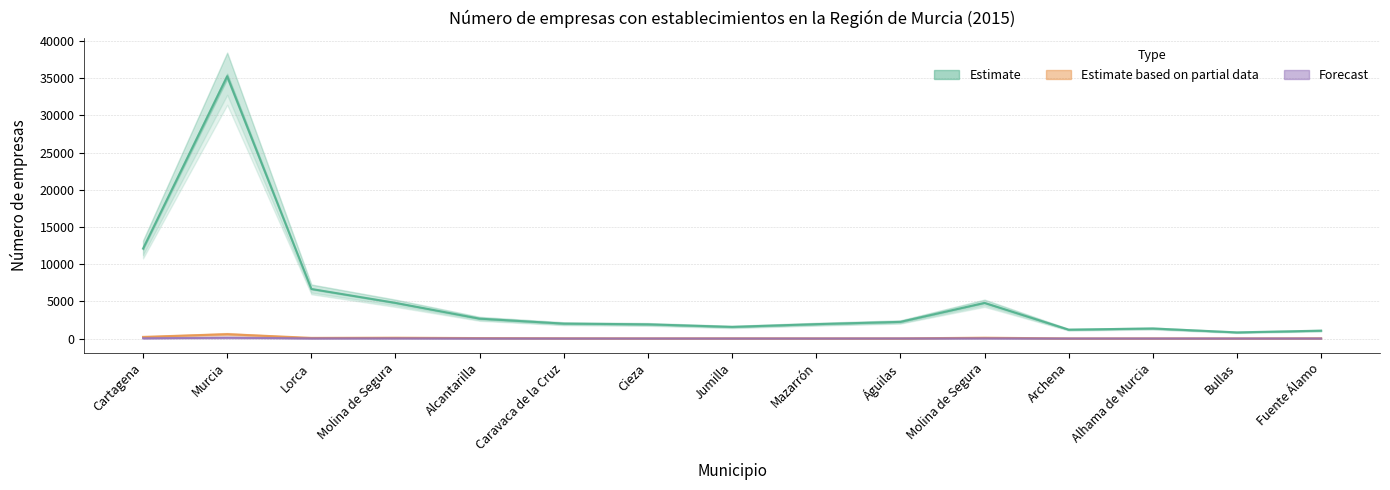

At which category is the sum across all series the highest?

Murcia